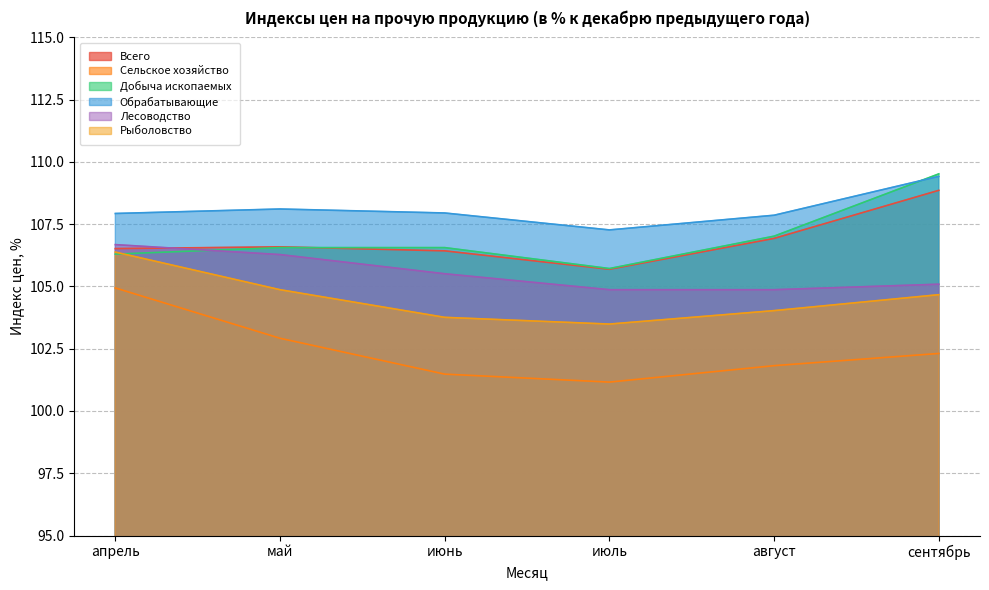

Which series has the largest total across all categories?

Обрабатывающие